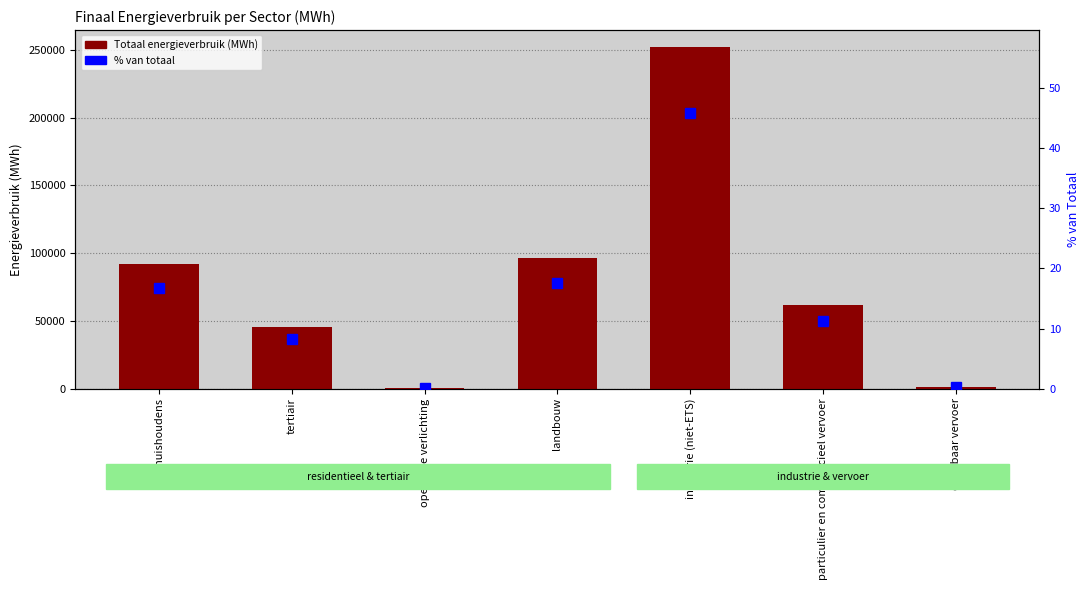

What is the value of the Totaal energieverbruik (MWh) bar at the 6th from the left?

61390.9